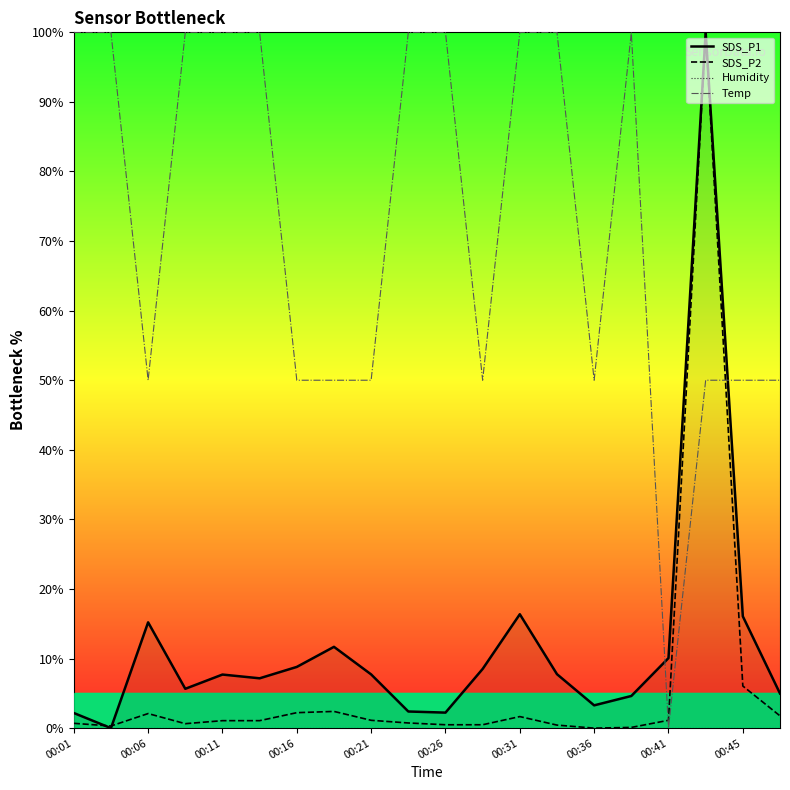

True or false: Humidity and SDS_P2 intersect in this chart.

False